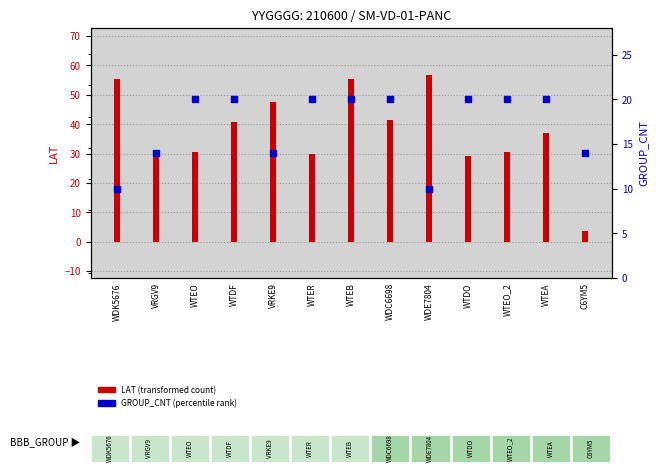

At which category is the sum across all series the highest?

WTEB